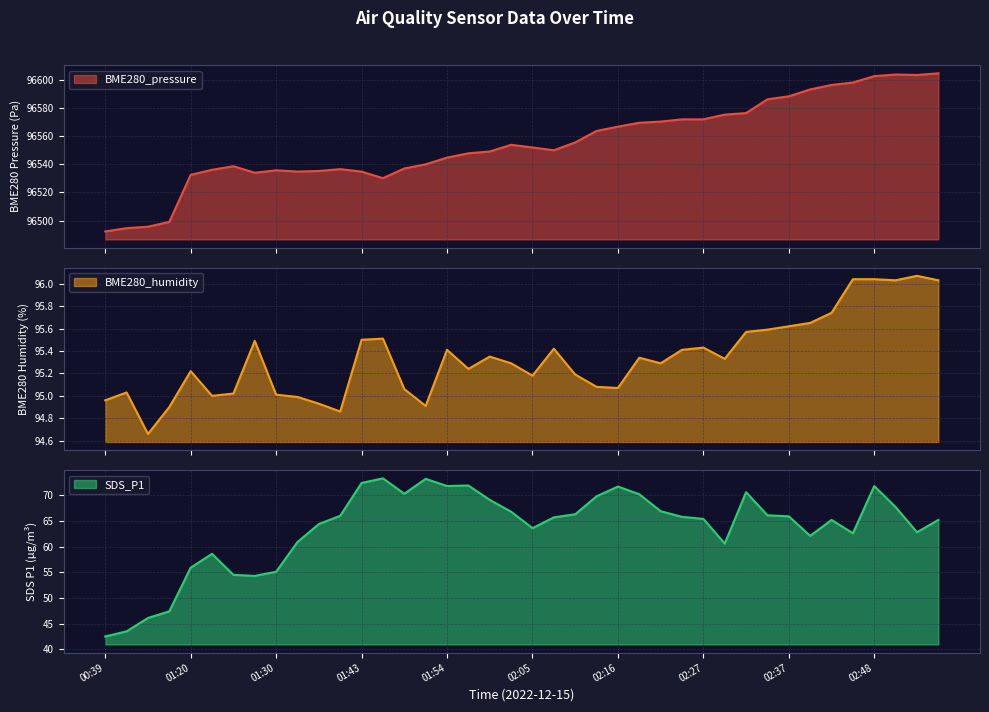

What is the lowest value of the BME280_pressure series?

96492.3